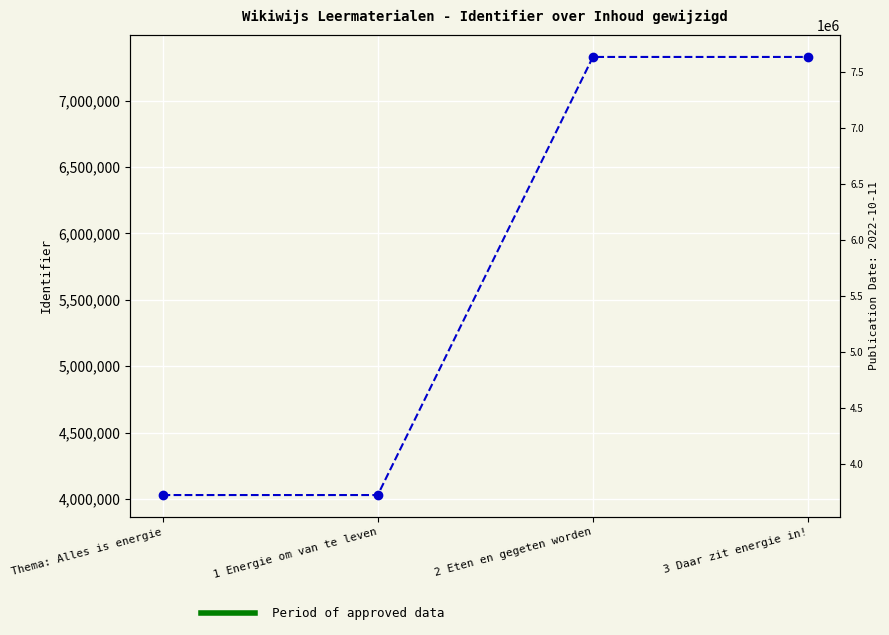

How many data points are above 7329343?

1